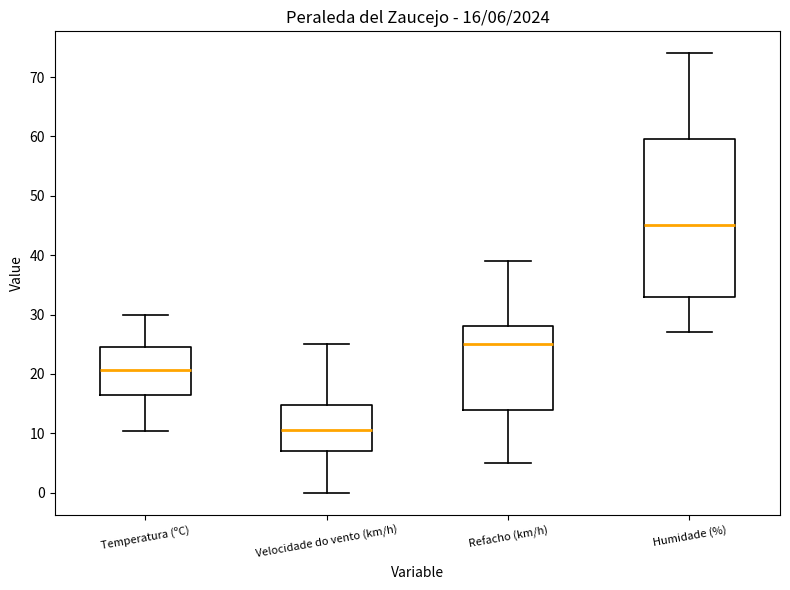

Comparing the boxes themselves (not the whiskers), which one is the tallest?

Humidade (%)